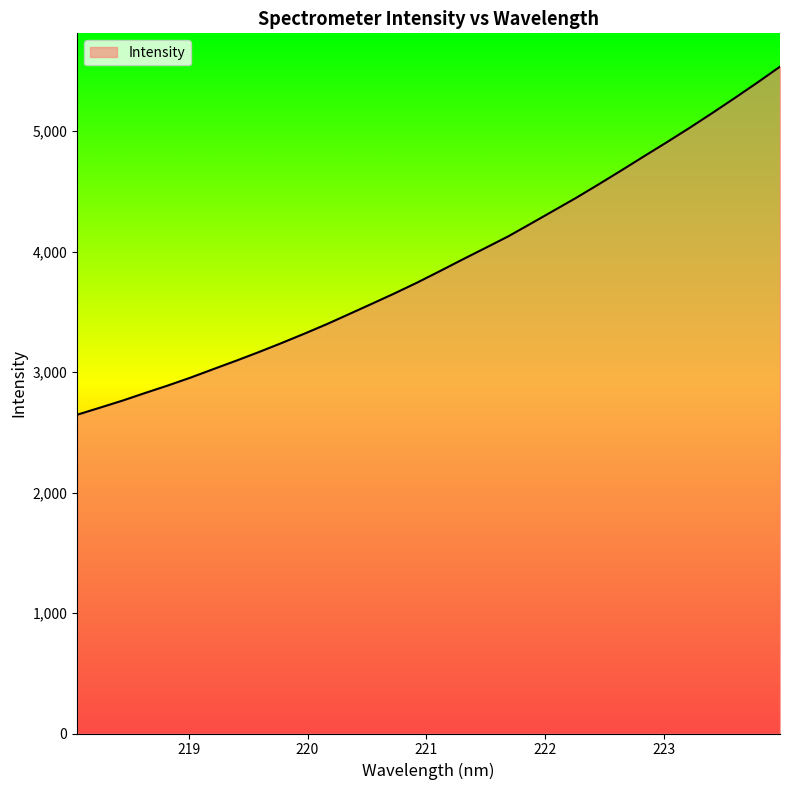

What is the difference between the maximum and minimum values?

2888.8